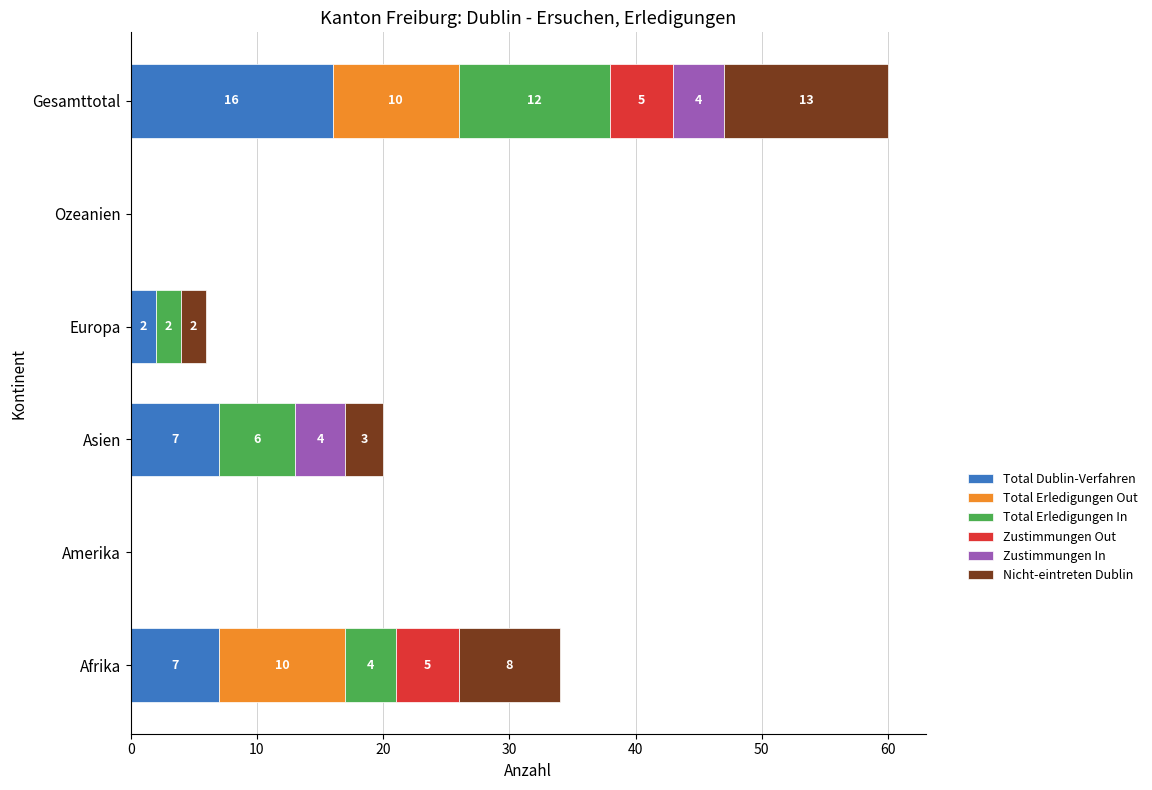

What are all the series names shown in the legend?

Total Dublin-Verfahren, Total Erledigungen Out, Total Erledigungen In, Zustimmungen Out, Zustimmungen In, Nicht-eintreten Dublin